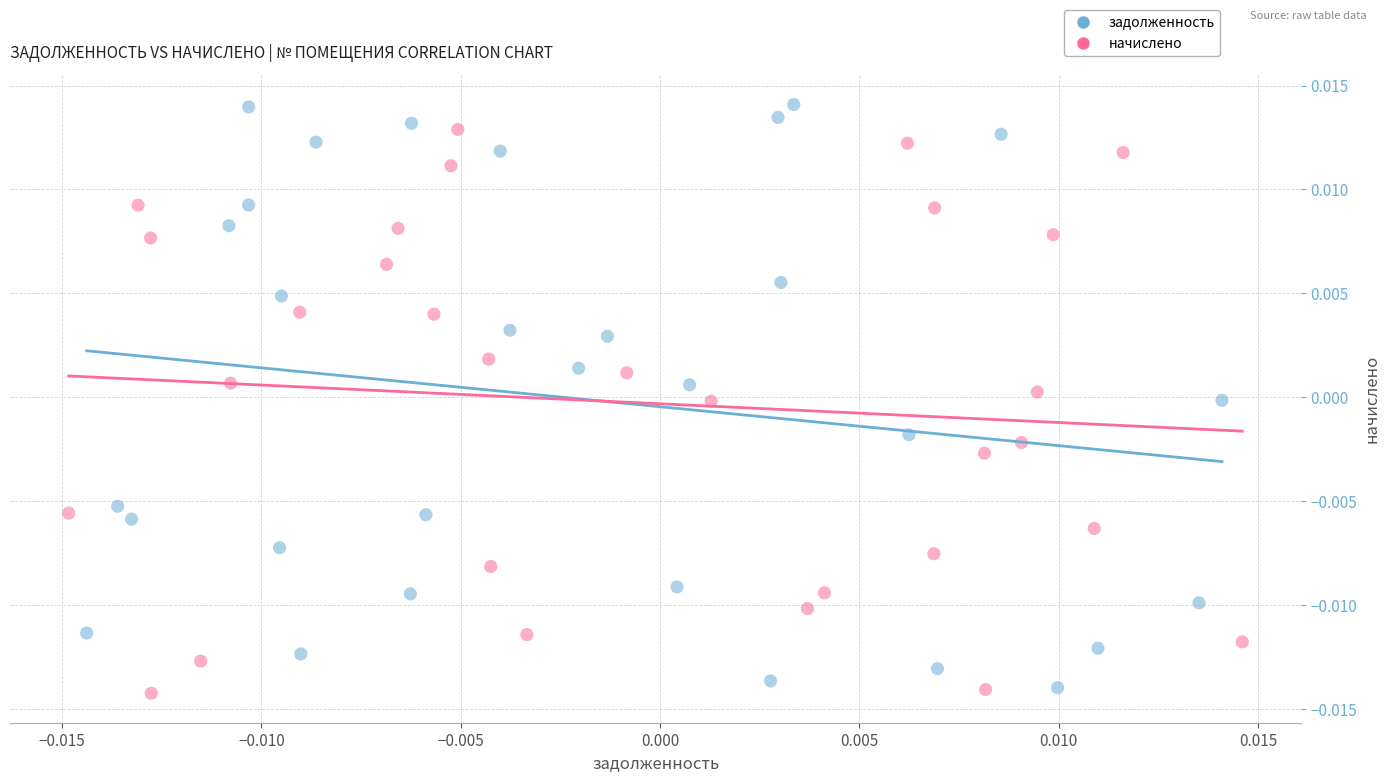

Which series has the largest Y range (max minus min)?

задолженность